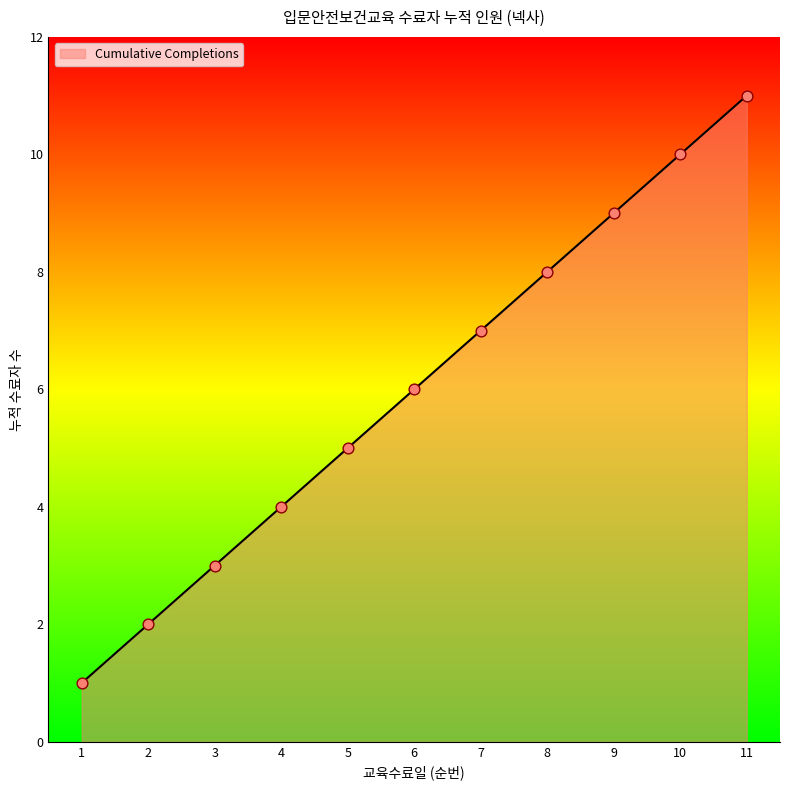

What is the change in value from 3 to 6?

+3